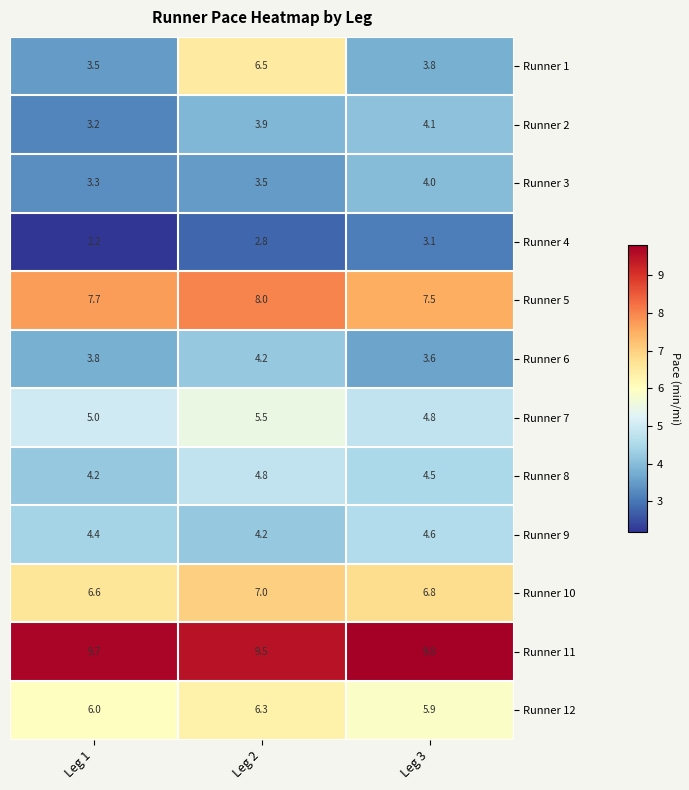

Where is Runner 11 nearest to the value 9?

Leg 2